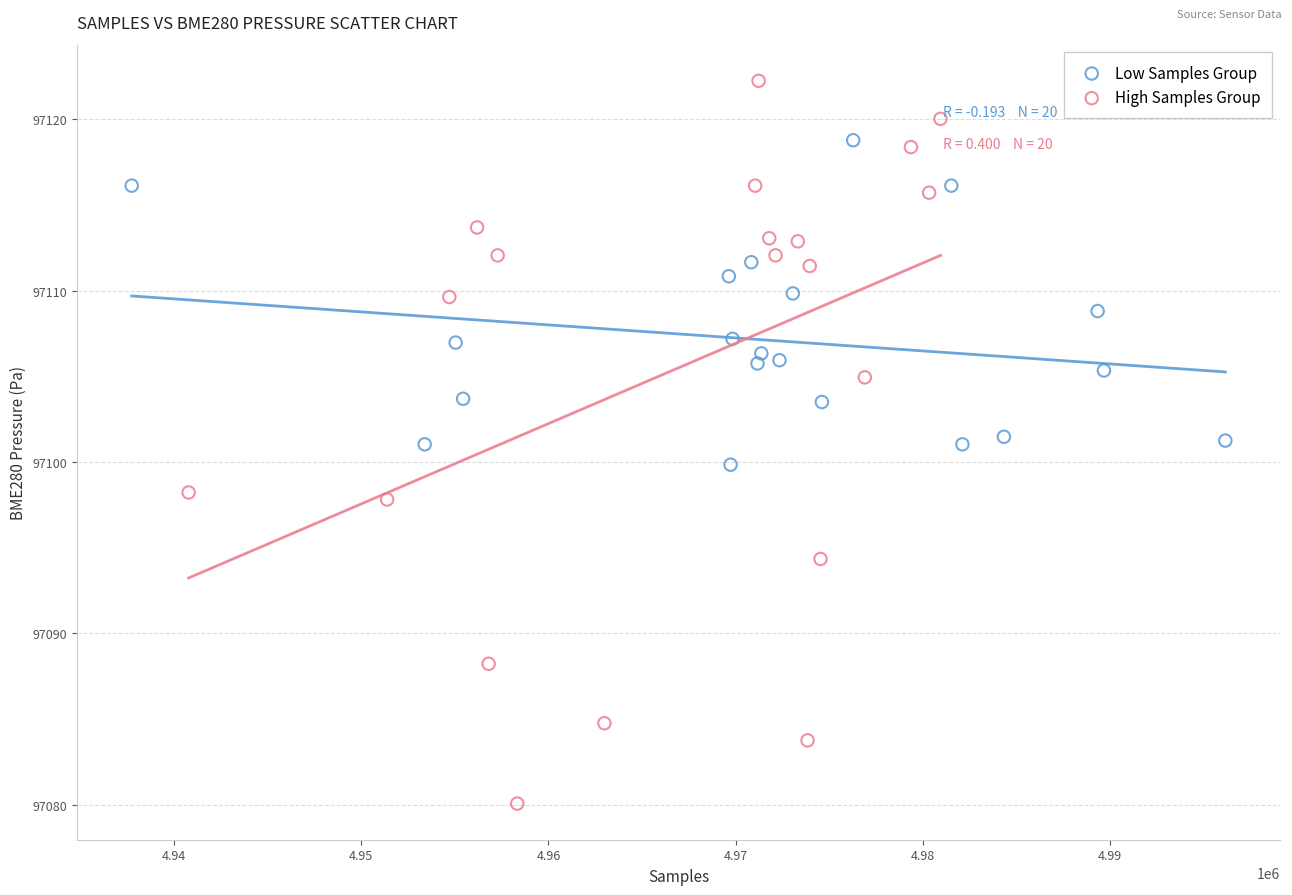

What are all the series names shown in the legend?

Low Samples Group, High Samples Group